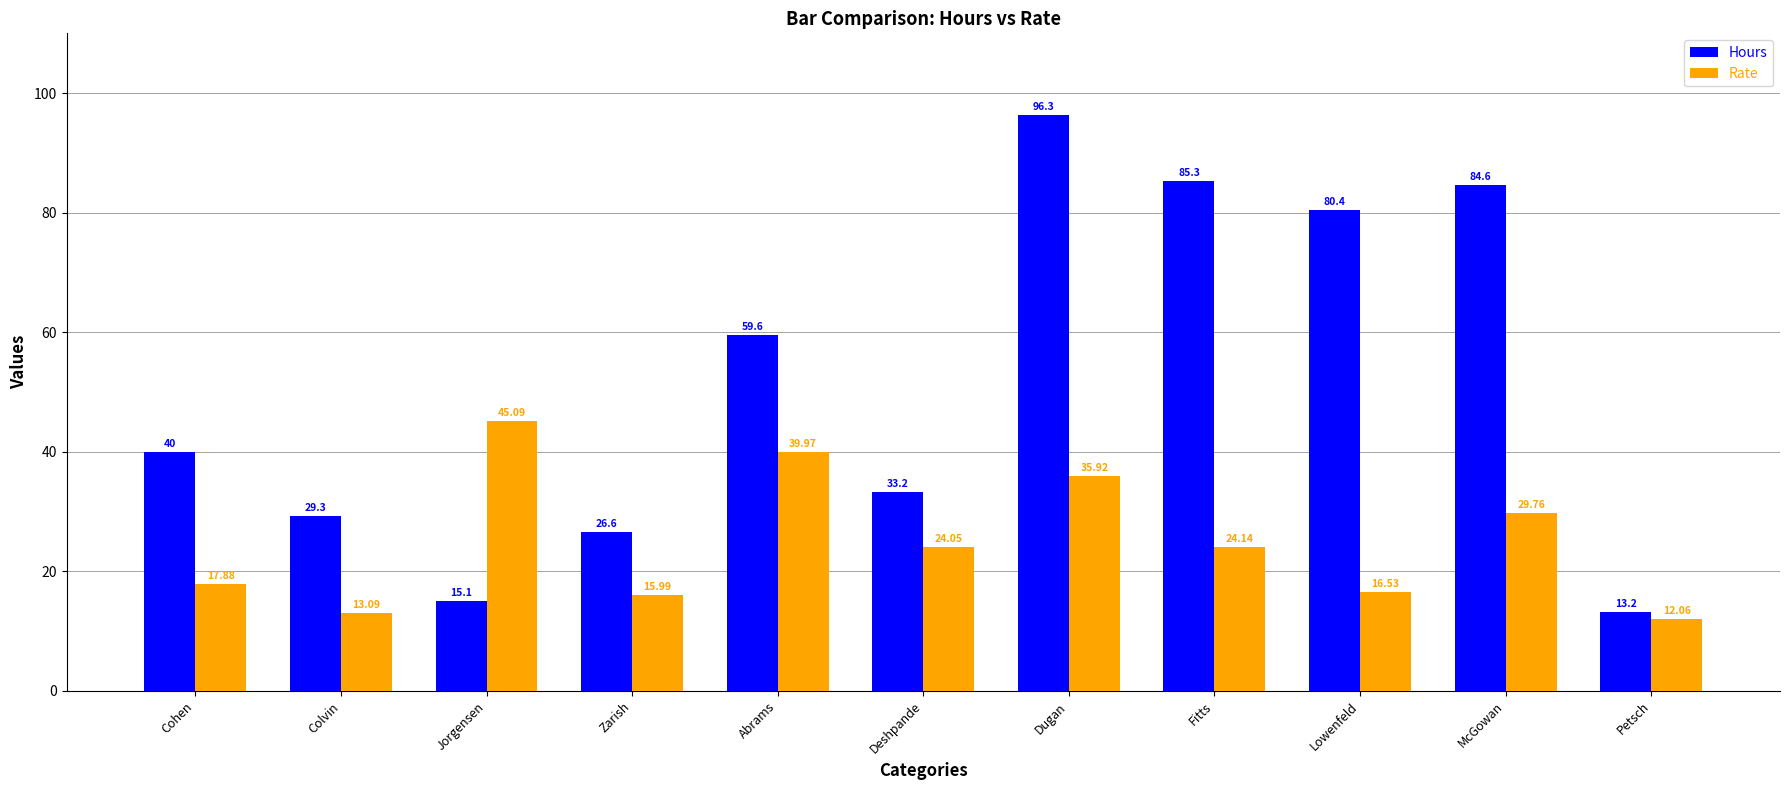

Which series has the largest range (max minus min)?

Hours